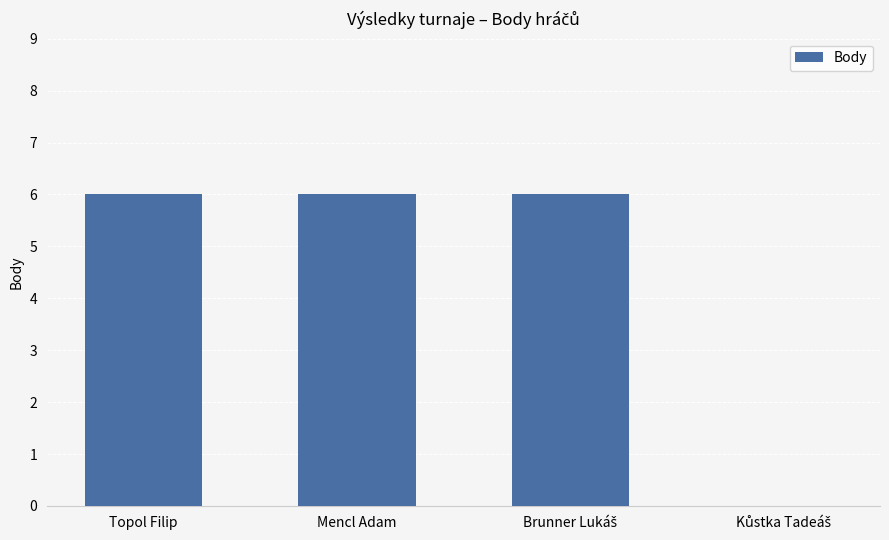

What is the greatest value displayed?

6